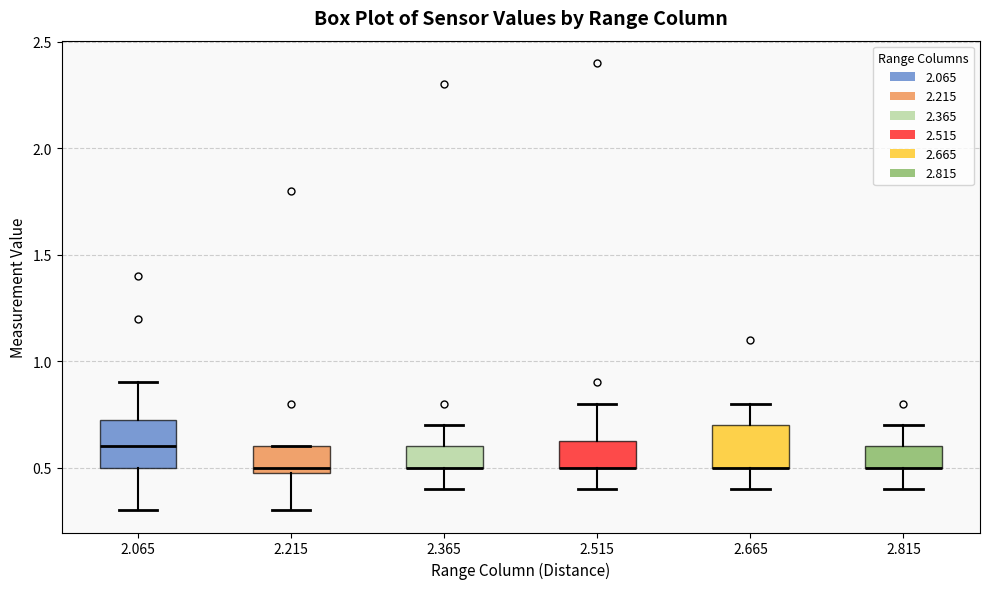

Where is the lower edge of the box at x = 2.515 on the y-axis? The values are not printed on the chart, so give them approximately, as read against the axis.

0.50